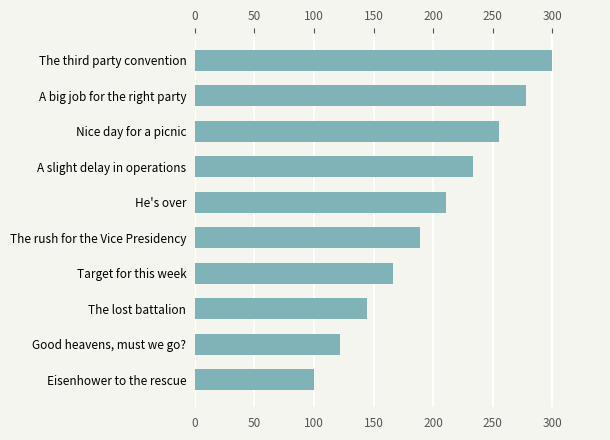

Reading top to bottom, what are all the values shown in this chart?

300.0	277.8	255.6	233.3	211.1	188.9	166.7	144.4	122.2	100.0